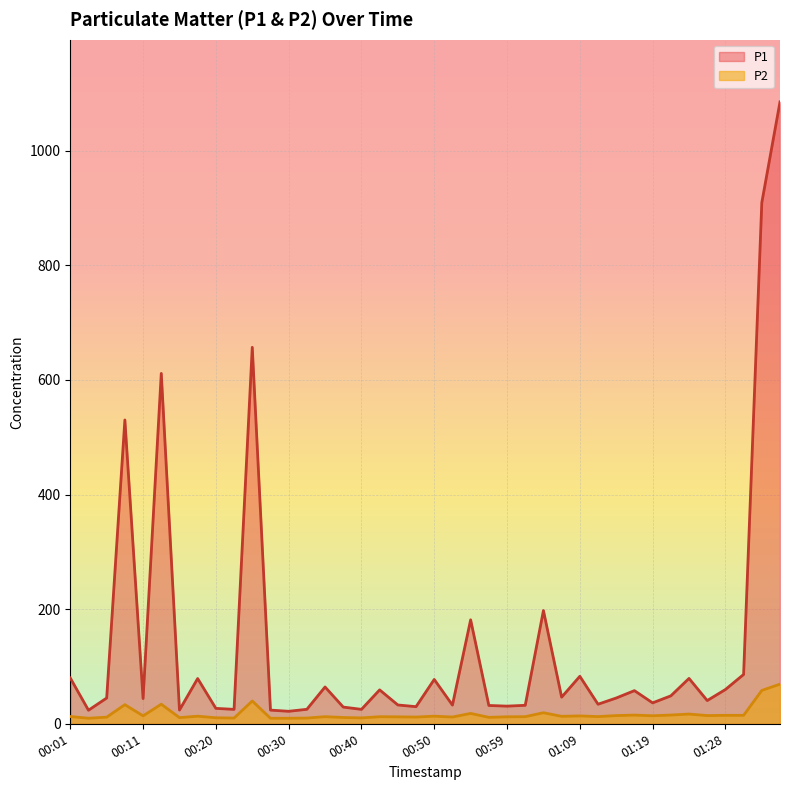

What is the label of the 32nd point from the right?

00:20